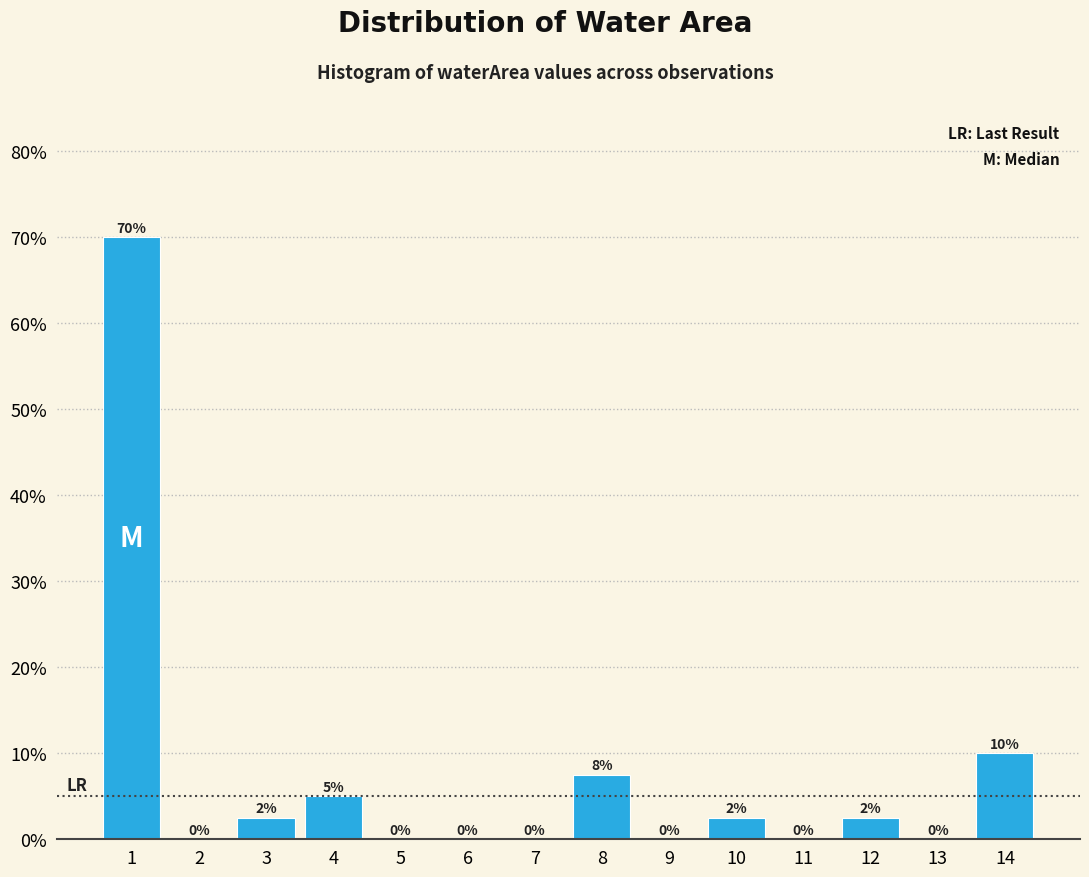

True or false: the data shows 7.5 at 8.

True